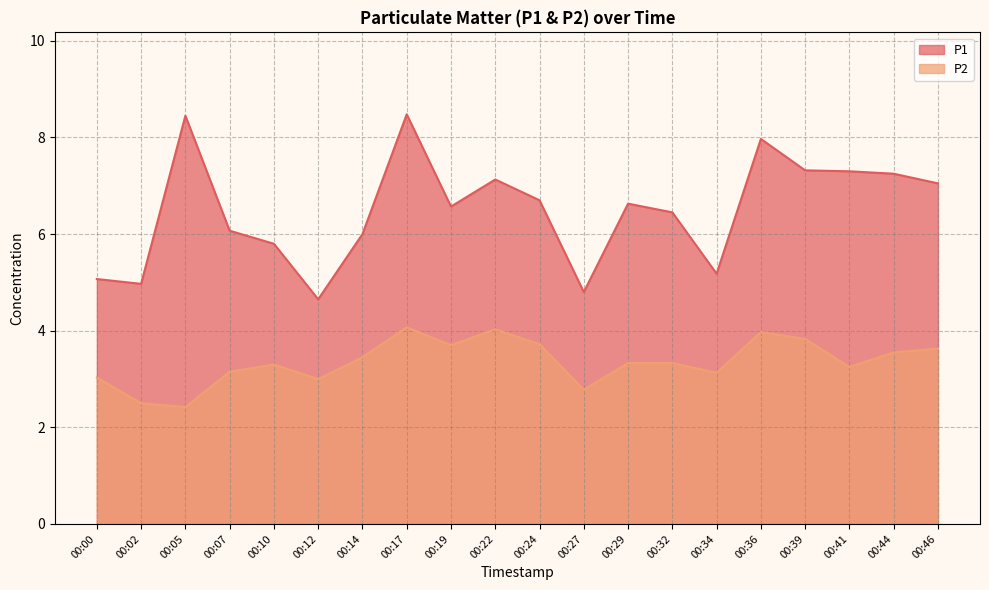

Is it true that P2 equals 5.7 at 00:41?

False